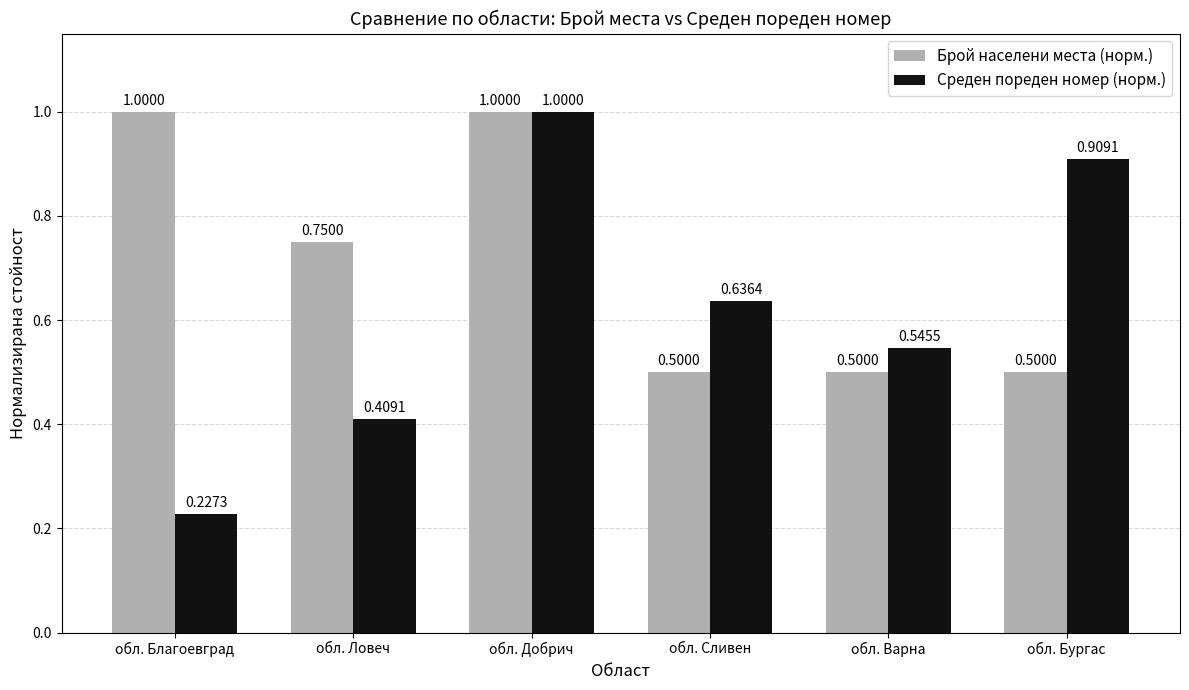

What is the difference between the second highest and minimum values in the Среден пореден номер (норм.) series?

0.7